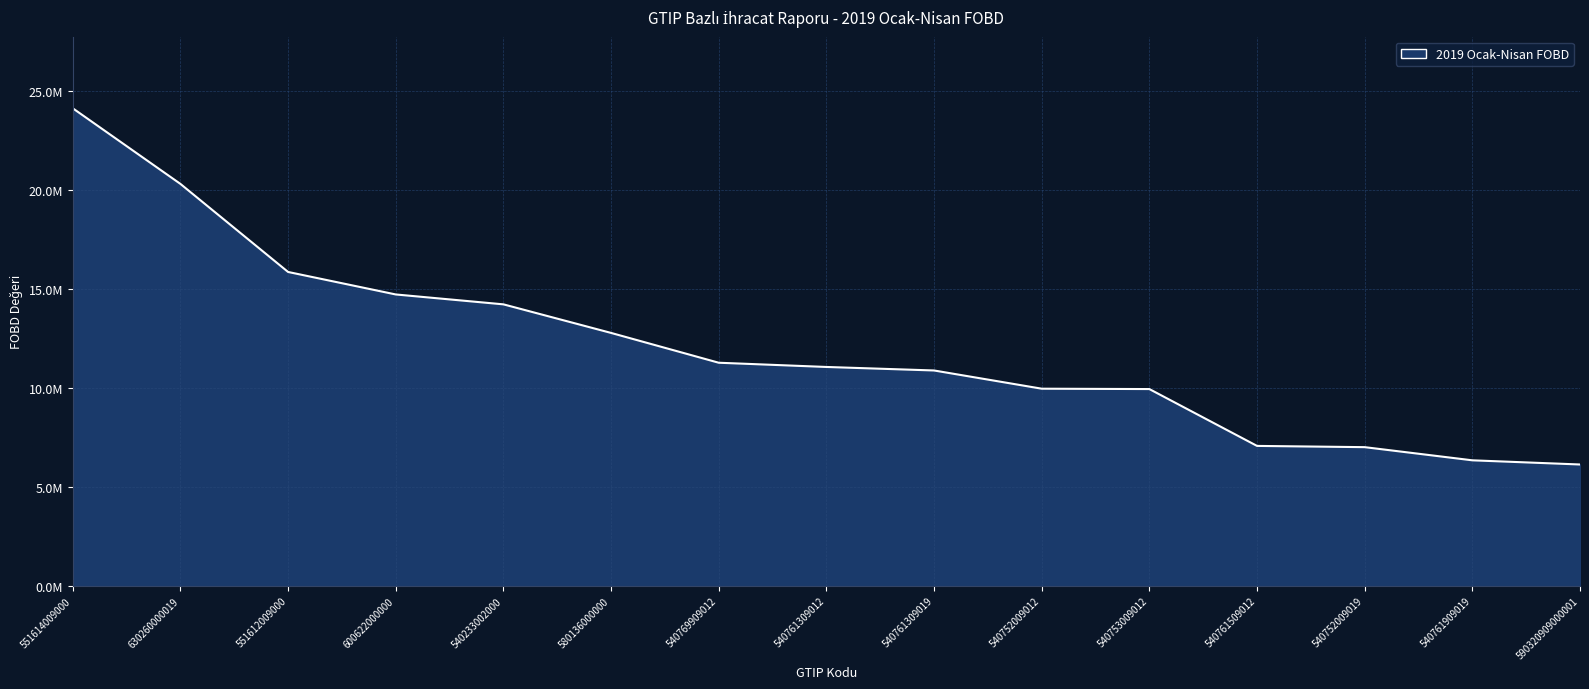

Does the chart display data point markers on the line(s)?

No